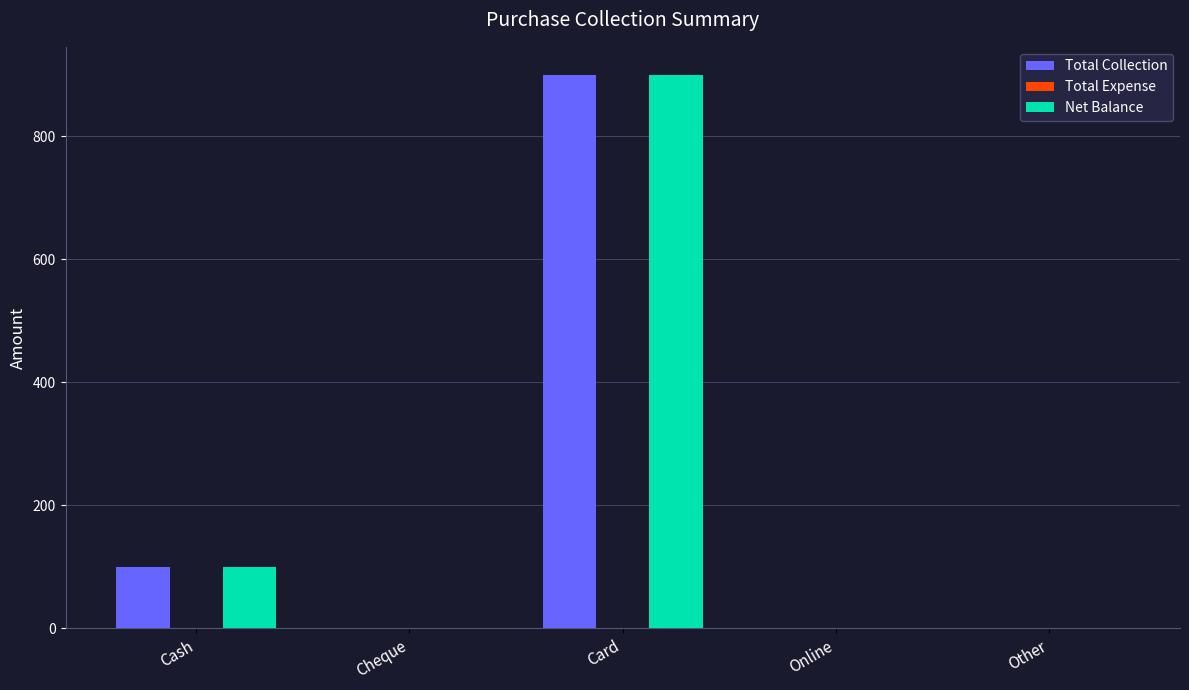

What is the sum of all Total Collection values?

1000